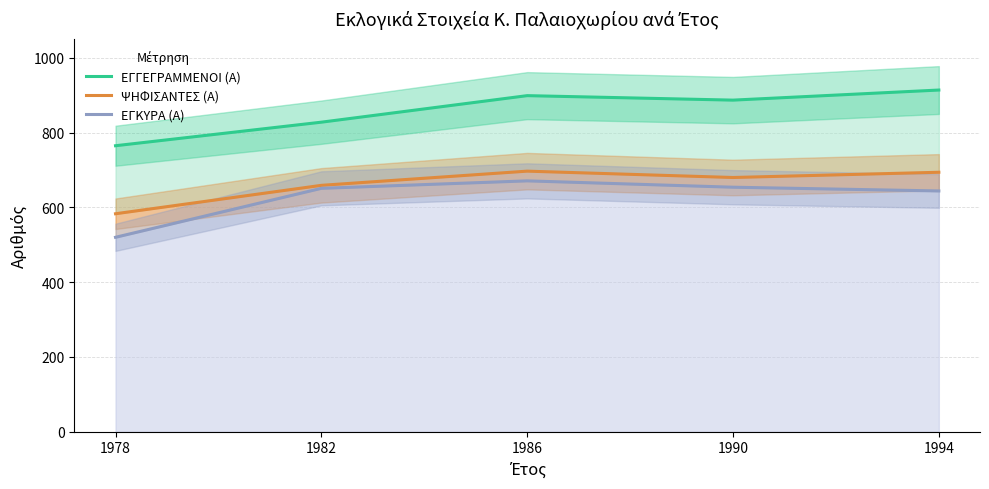

How many series are shown in this chart?

3